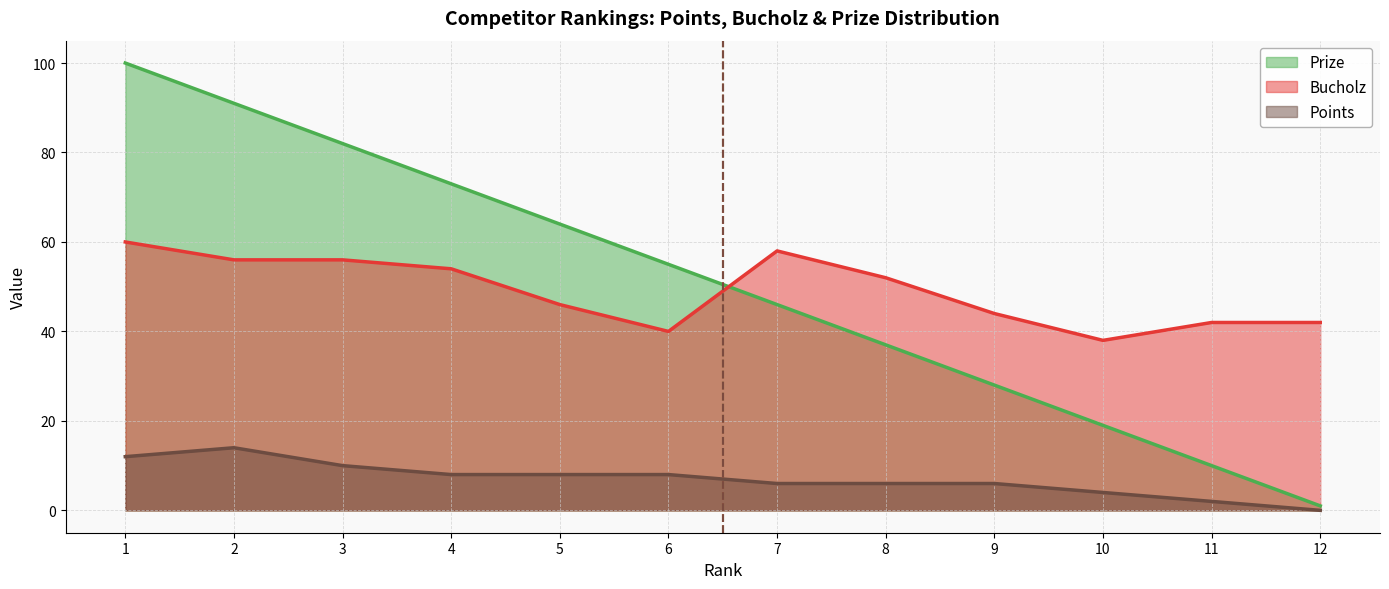

How many Points values are between 6 and 10?

7